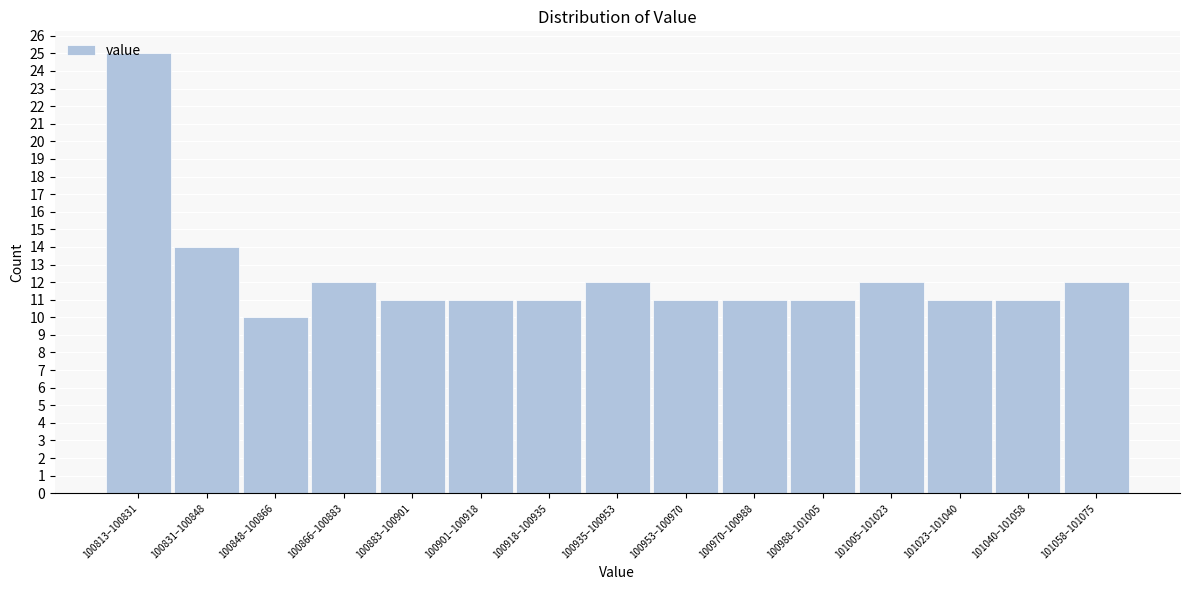

What is the maximum value shown in the chart?

25